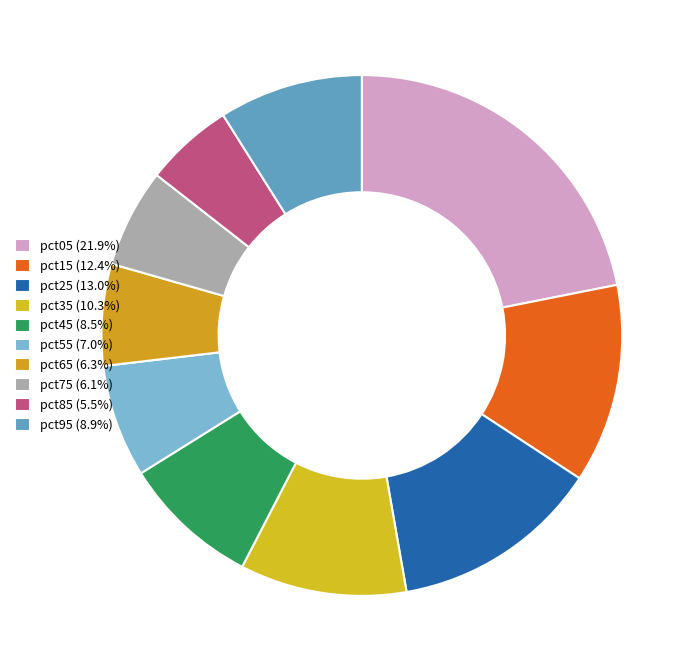

What portion of the pie excludes pct25?

87.0%